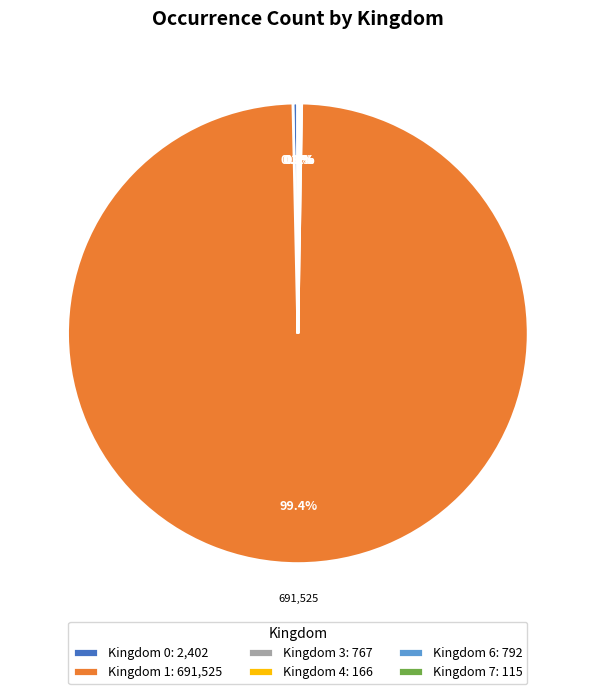

Which category has the biggest portion of the pie?

Kingdom 1: 691,525